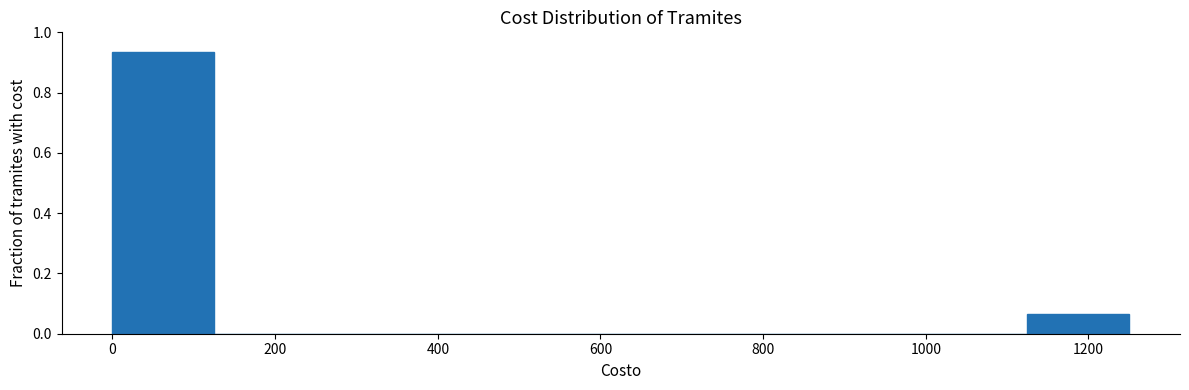

Reading left to right, transcribe this chart: for each bar, give the range it covers on the x-axis and its height. Neither the bar edges nor the heights are printed on the chart, so give them approximately, as read against the axes.

0 to 125: 0.94
125 to 250: 0
250 to 375: 0
375 to 500: 0
500 to 625: 0
625 to 750: 0
750 to 875: 0
875 to 1000: 0
1000 to 1125: 0
1125 to 1250: 0.06